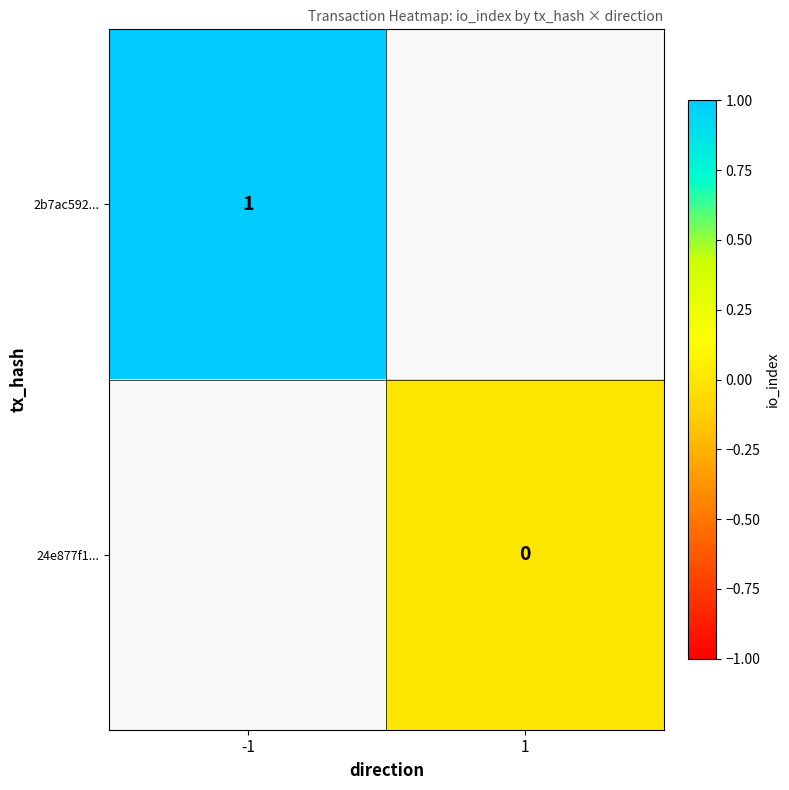

Is it true that 2b7ac592... equals 2 at -1?

False